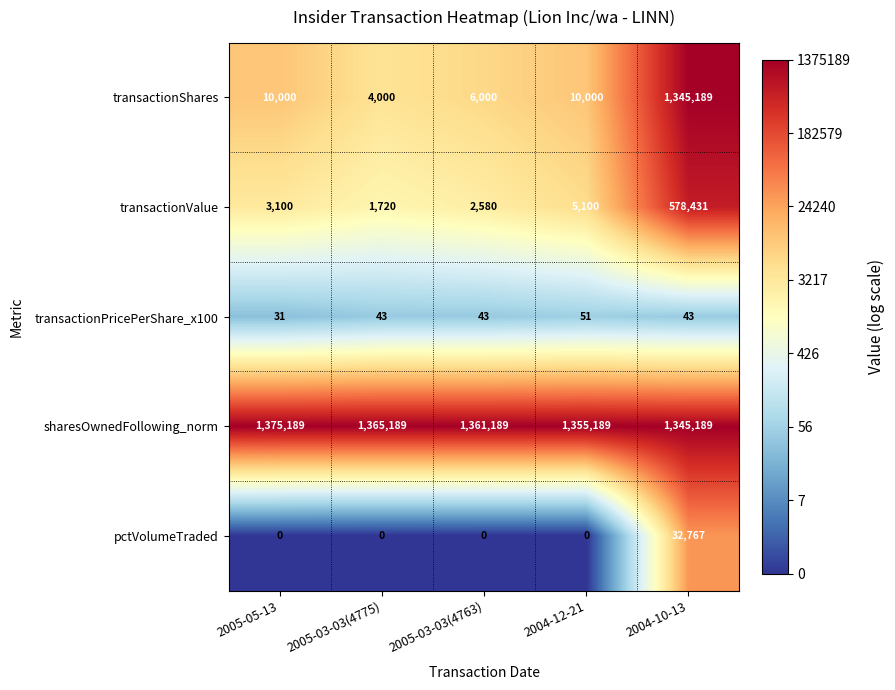

Which series has the widest spread of values?

transactionShares